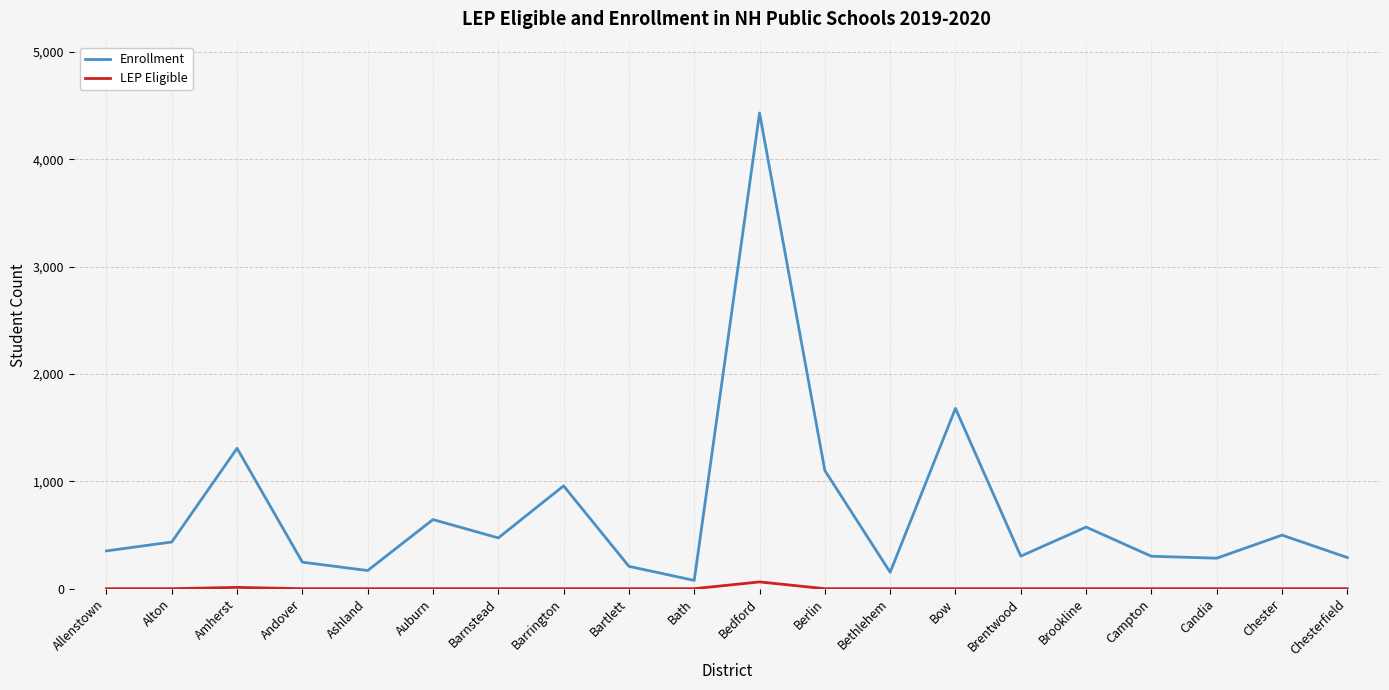

Rank the series by their average value, from highest to lowest.

Enrollment, LEP Eligible